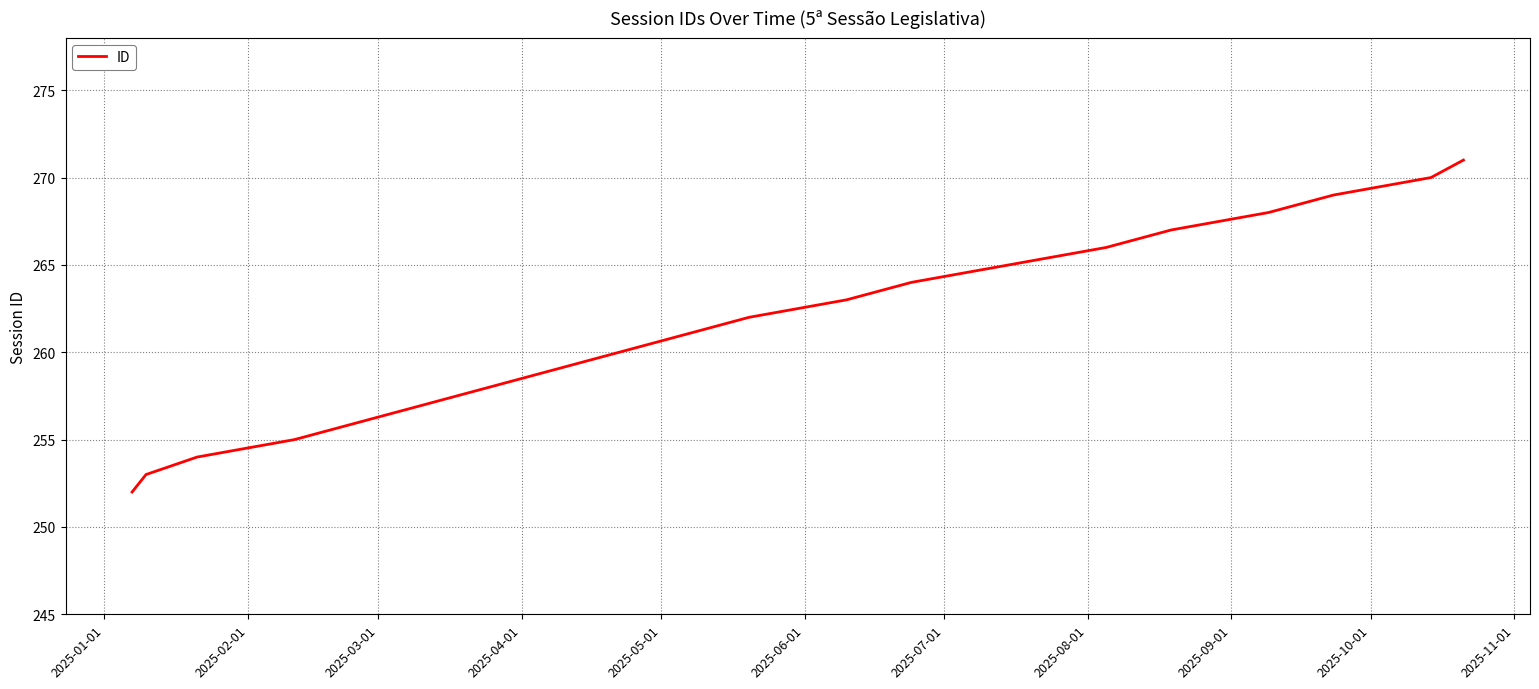

Does the chart have visible grid lines?

Yes